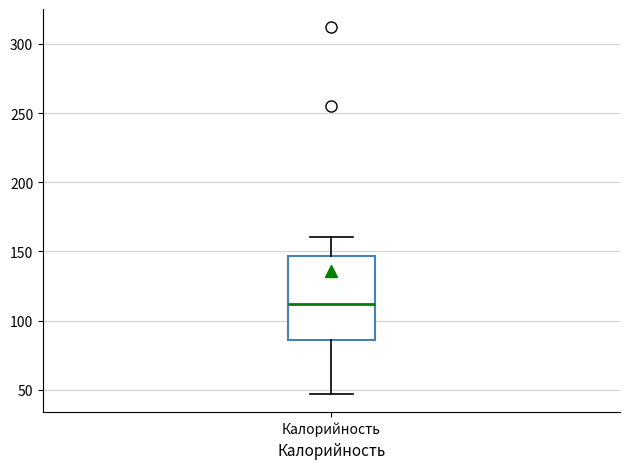

Transcribe this box plot: give where the median line is, the range the box spans, and where the two whiskers end, as read against the y-axis. The values are not printed on the chart, so give them approximately, as read against the axis.

median 110, box 85 to 145, whiskers 45 to 160